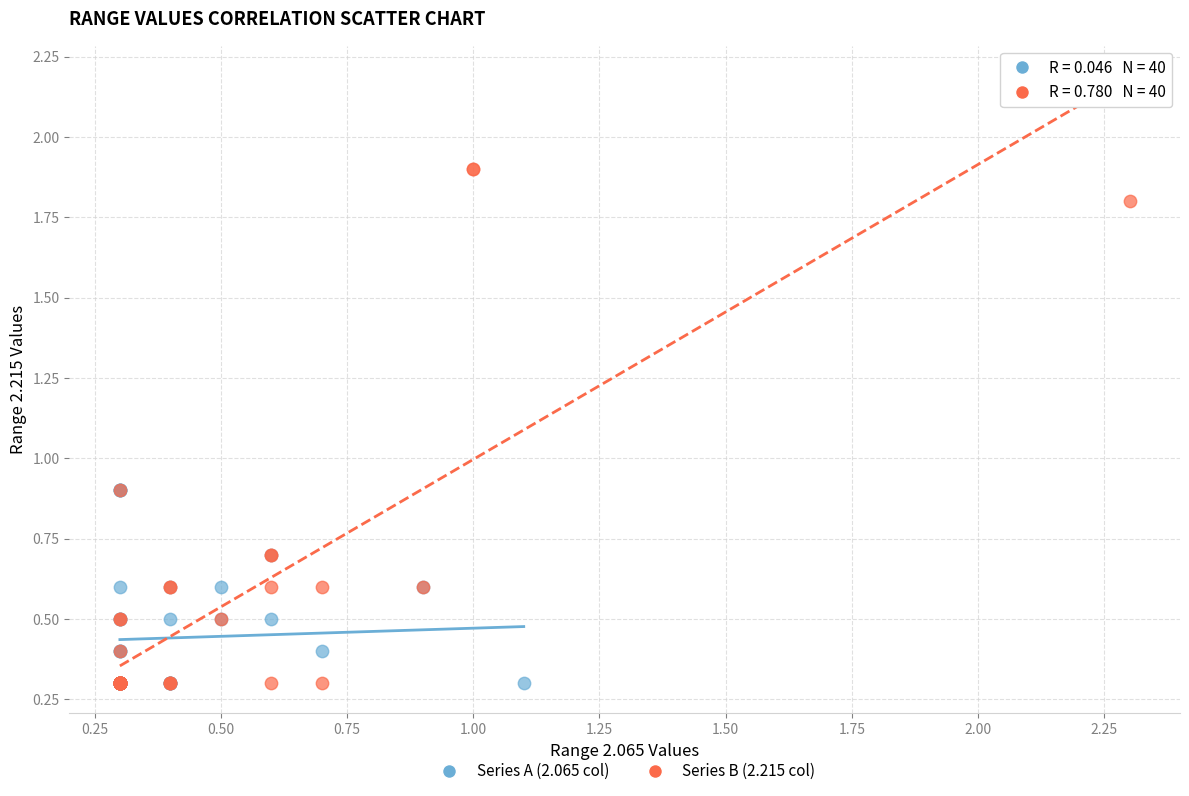

Which series reaches the maximum Y coordinate?

Series B (2.215 col)